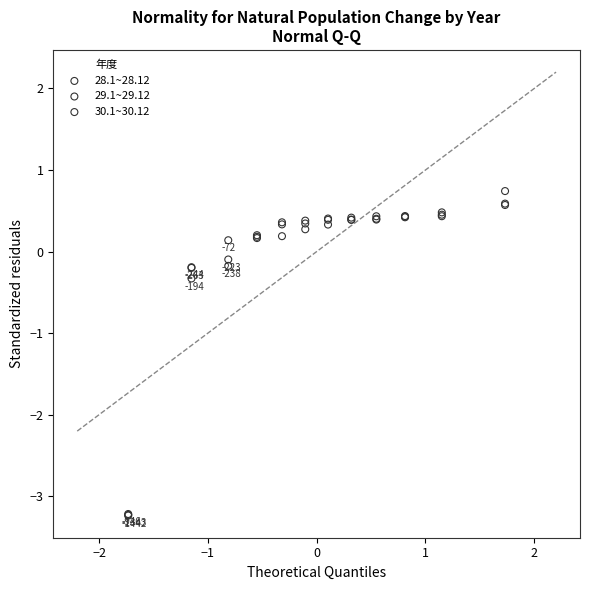

Across all series, what Y value is closest to -1?

-0.3